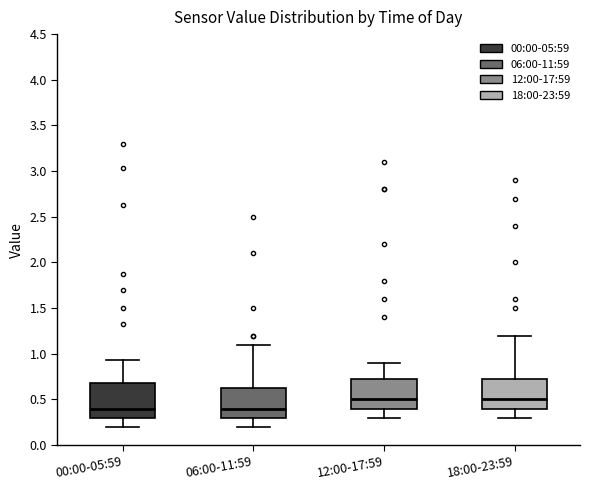

Reading left to right, read every box against the y-axis: the position of its median line, the range the box covers, and the ends of its whiskers. The values are not printed on the chart, so give them approximately, as read against the axis.

00:00-05:59: median 0.40, box 0.30 to 0.70, whiskers 0.20 to 0.95
06:00-11:59: median 0.40, box 0.30 to 0.65, whiskers 0.20 to 1.10
12:00-17:59: median 0.50, box 0.40 to 0.75, whiskers 0.30 to 0.90
18:00-23:59: median 0.50, box 0.40 to 0.75, whiskers 0.30 to 1.20